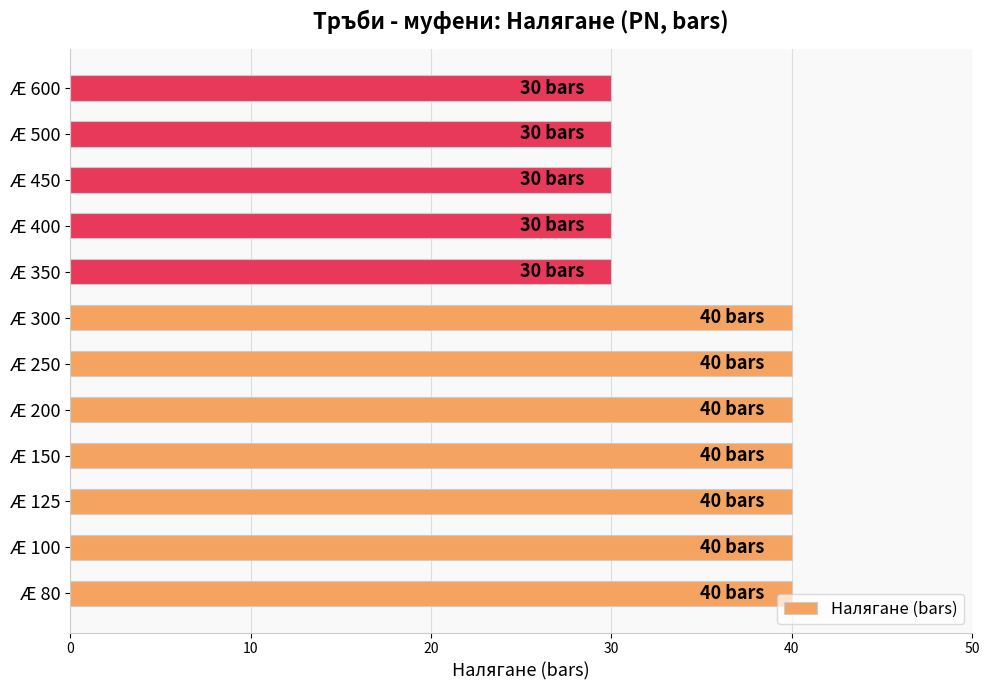

What is the smallest value displayed?

30